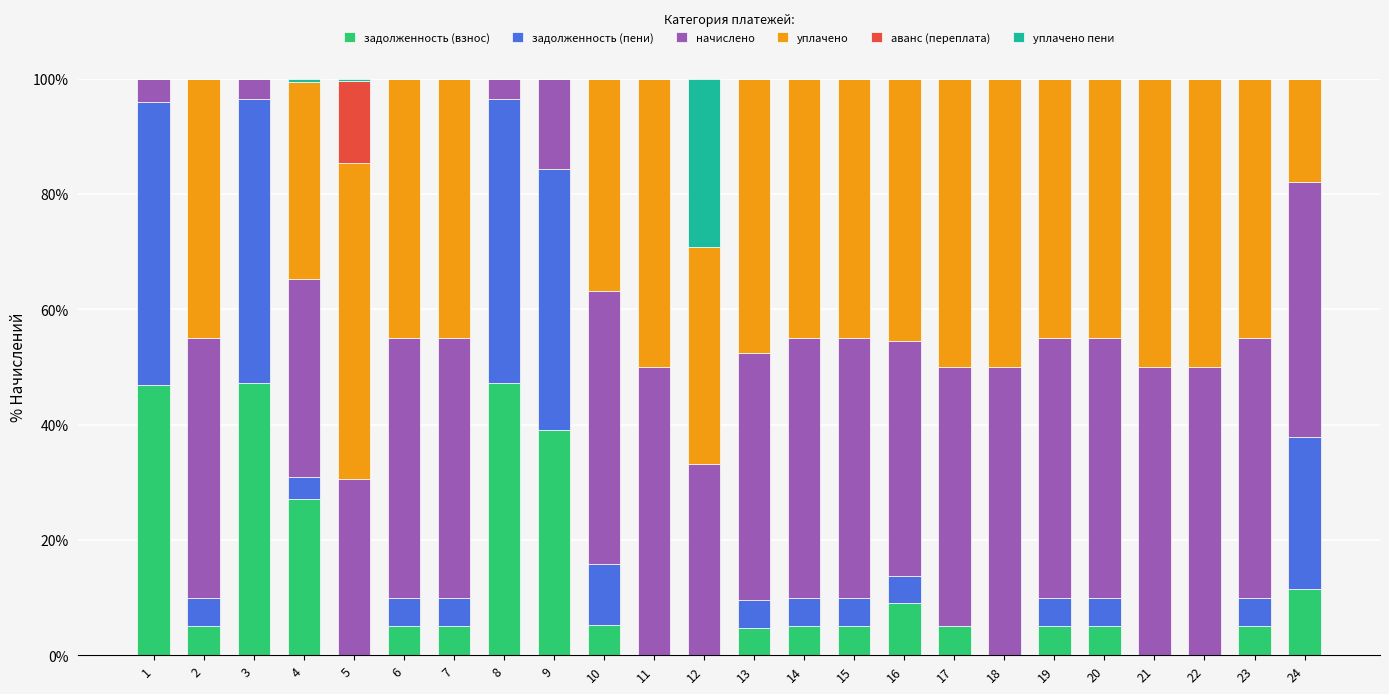

The value of задолженность (взнос) at 14 is 5.0. True or false?

True